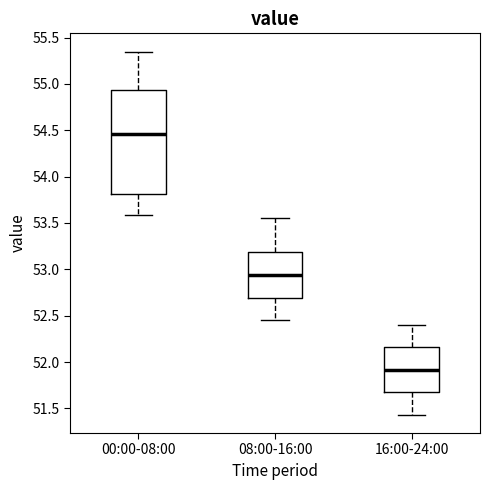

Which box's median line is the lowest?

16:00-24:00